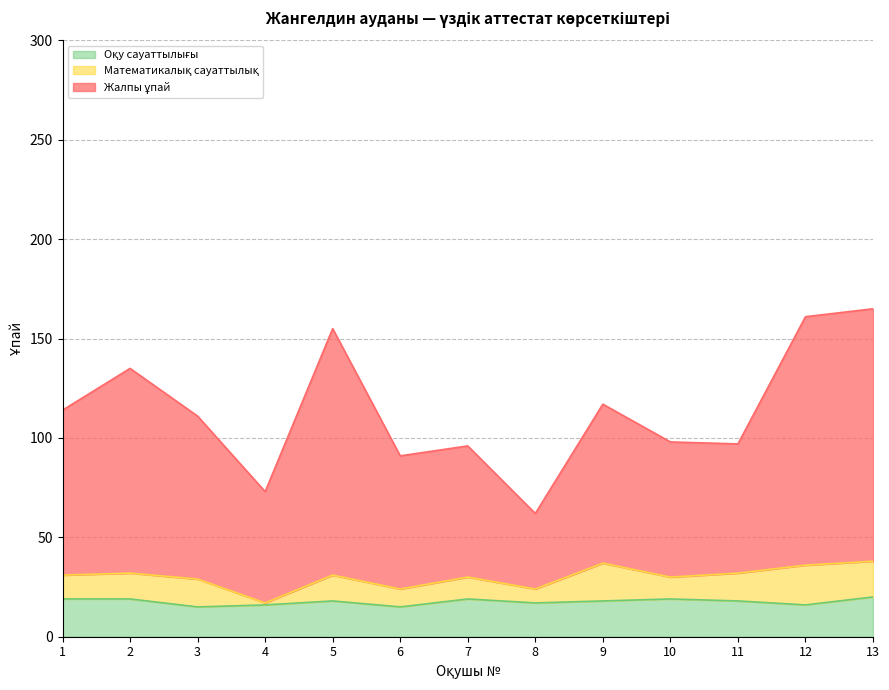

What is the approximate value of Жалпы ұпай at 10, to the nearest 50?

100